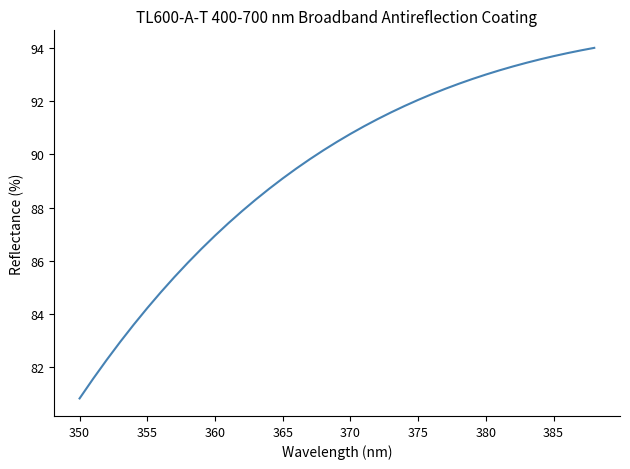

What is the minimum value shown in the chart?

80.8